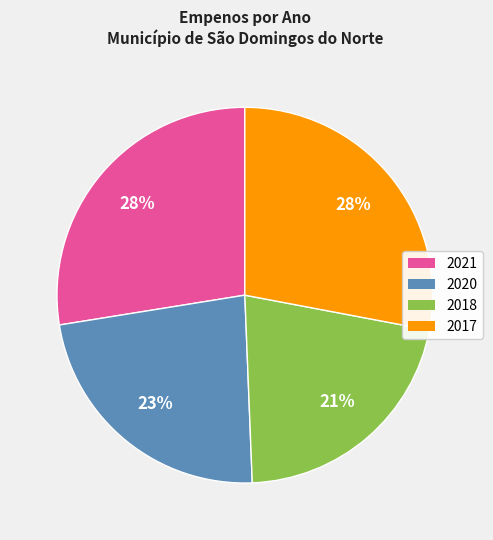

Do 2017 and 2018 together represent more than half of the pie?

No